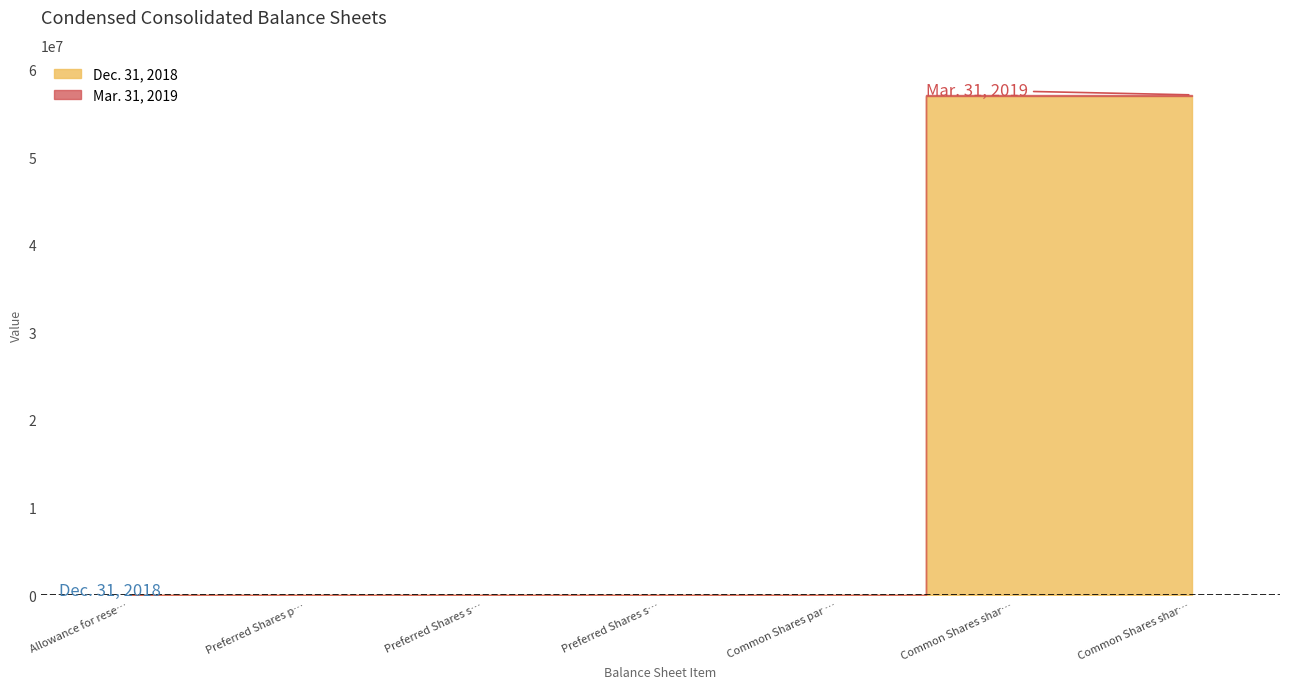

Which label corresponds to the smallest value in the chart?

Preferred Shares par value